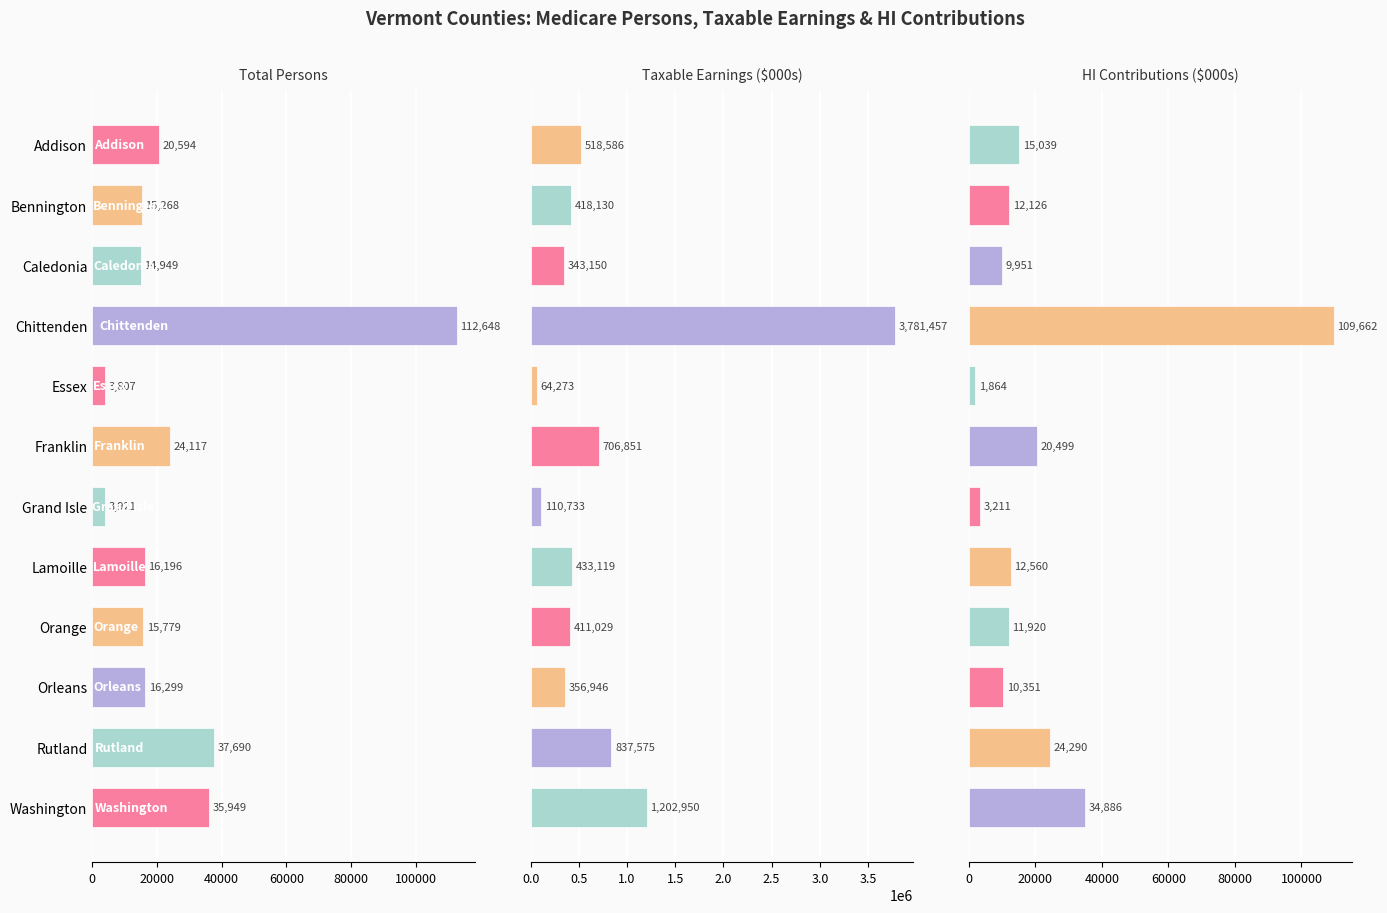

What is the difference between the highest and lowest values at Lamoille?

420559